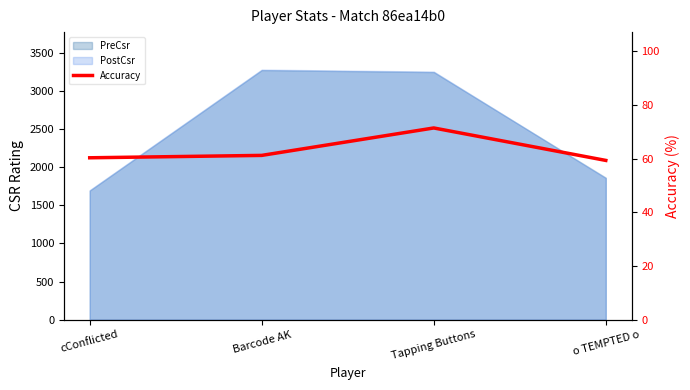

How many interior local peaks (higher than both neighbors) does the data have?

1